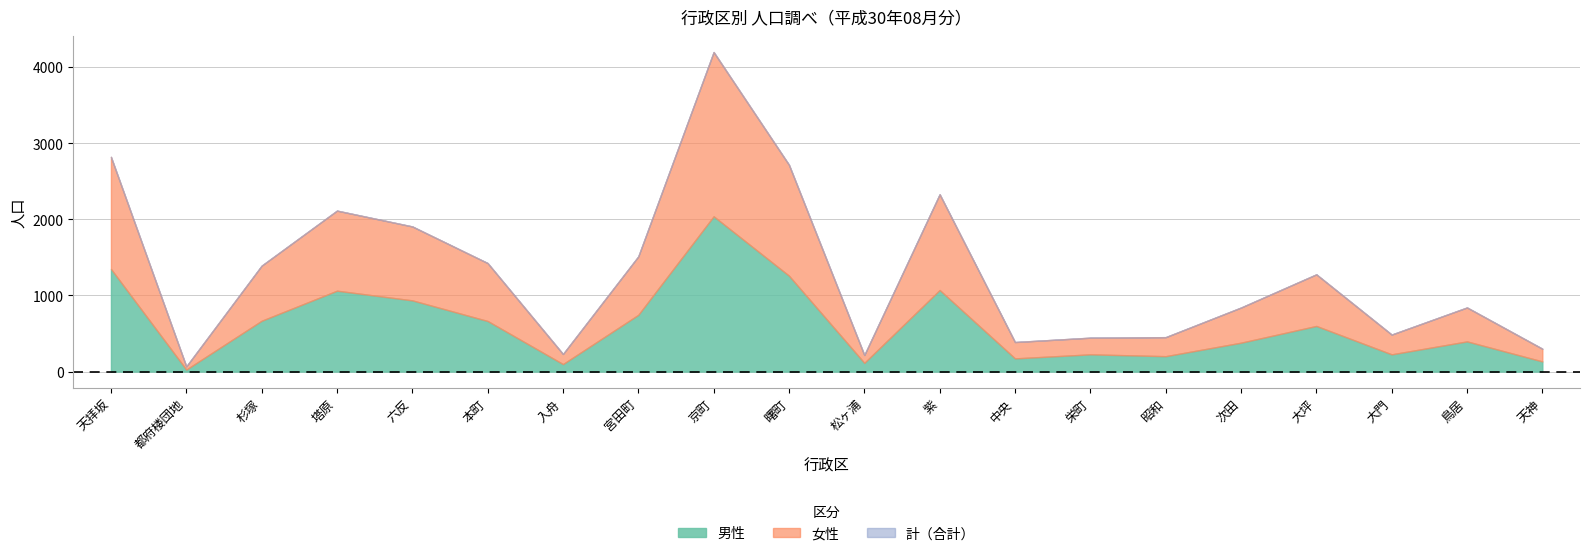

Is it true that 男性 equals 1259 at 曙町?

True